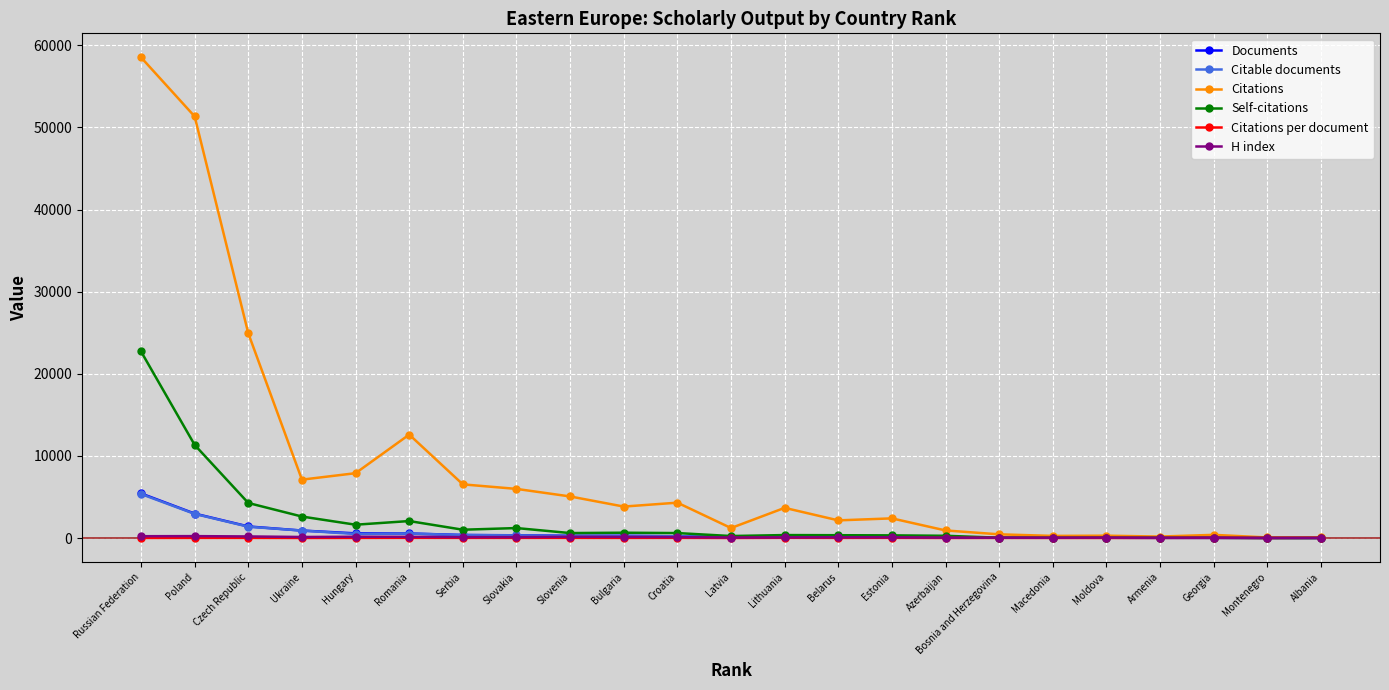

Does the chart display data point markers on the line(s)?

Yes